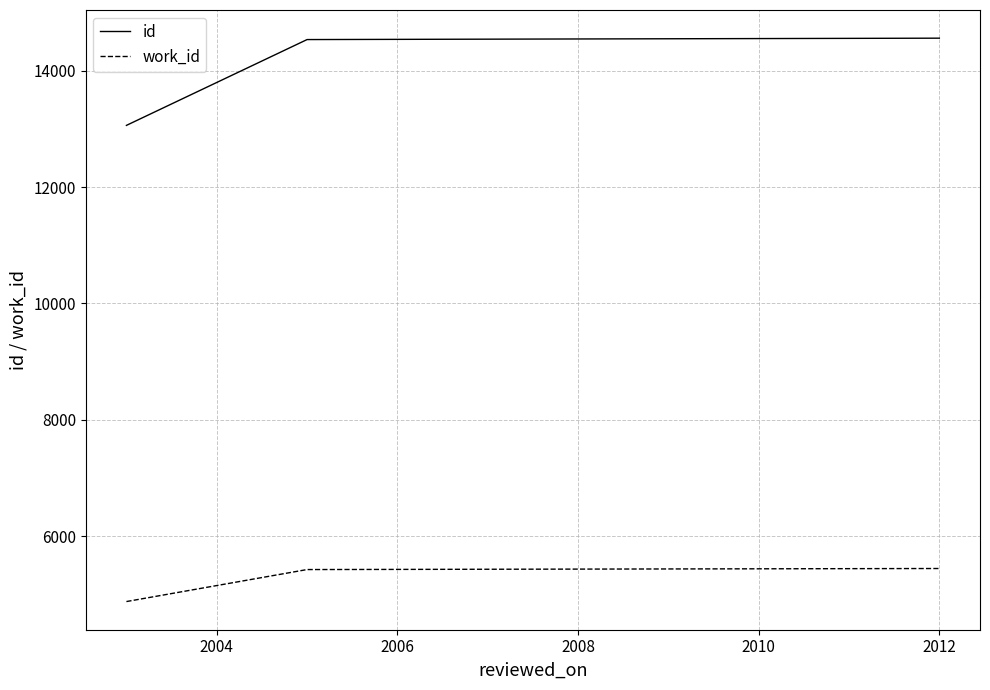

What is the average value of the id series?

14050